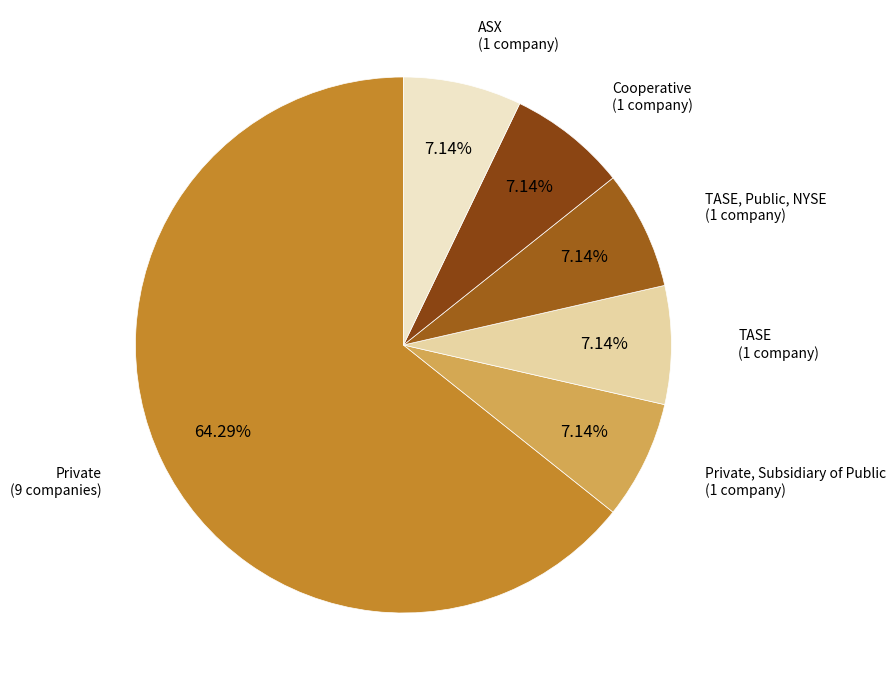

To the nearest percent, what percentage of the pie is Cooperative?

7%